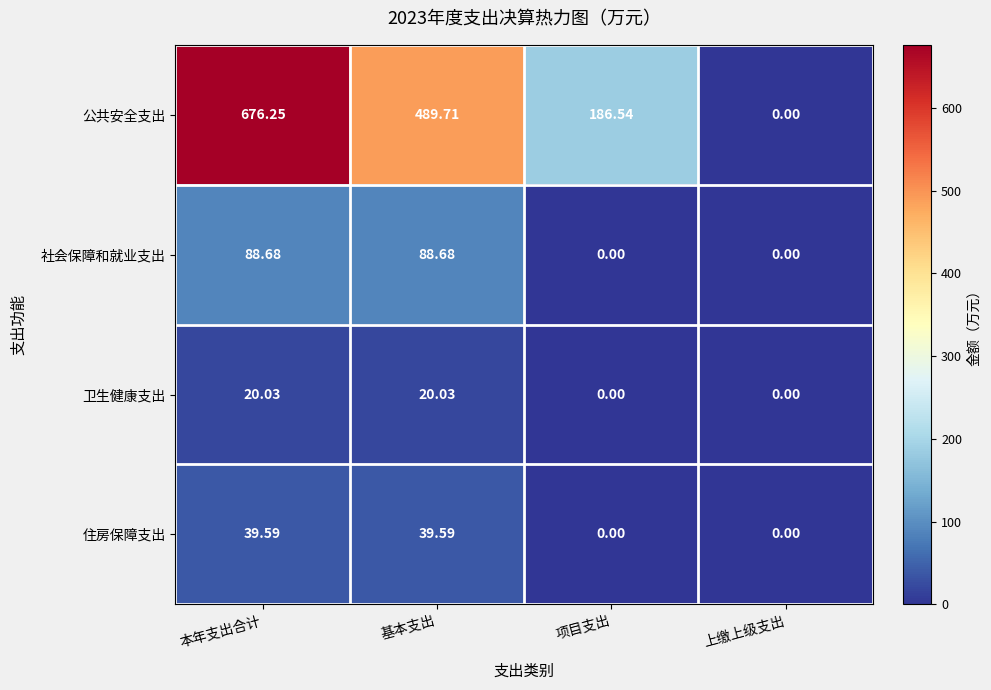

Rank the series by their maximum value, from lowest to highest.

卫生健康支出, 住房保障支出, 社会保障和就业支出, 公共安全支出